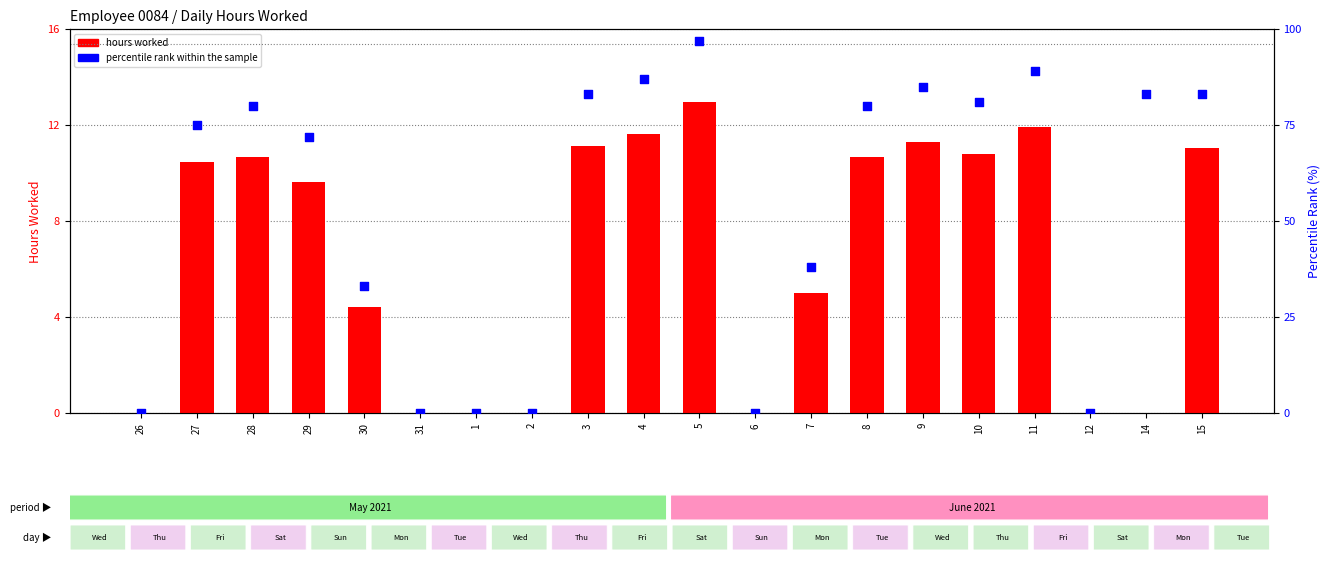

Which series contains the highest Y value?

percentile rank within the sample